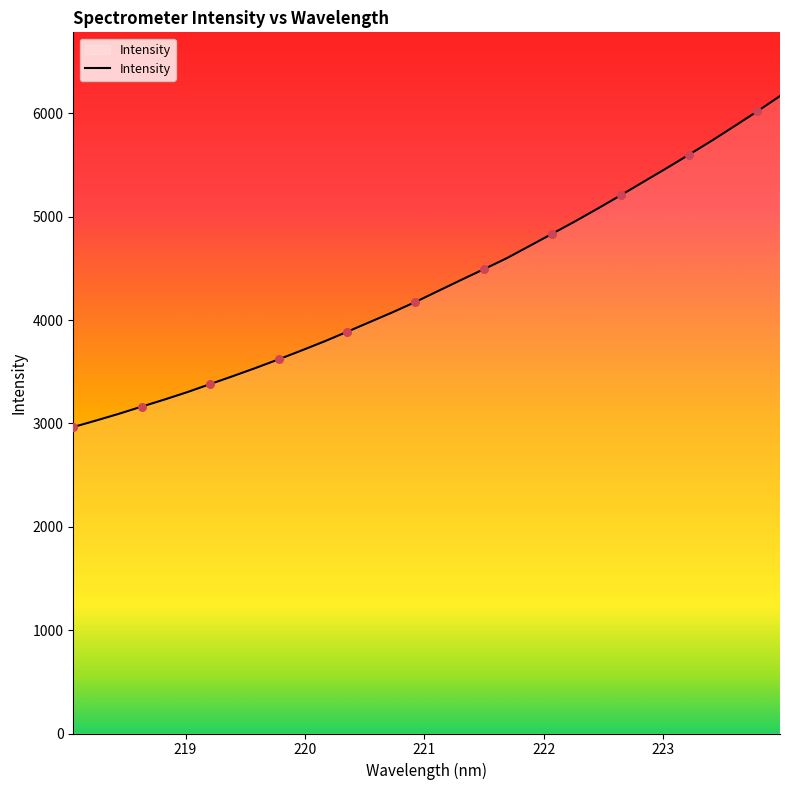

What is the difference between the maximum and minimum values?

3201.8